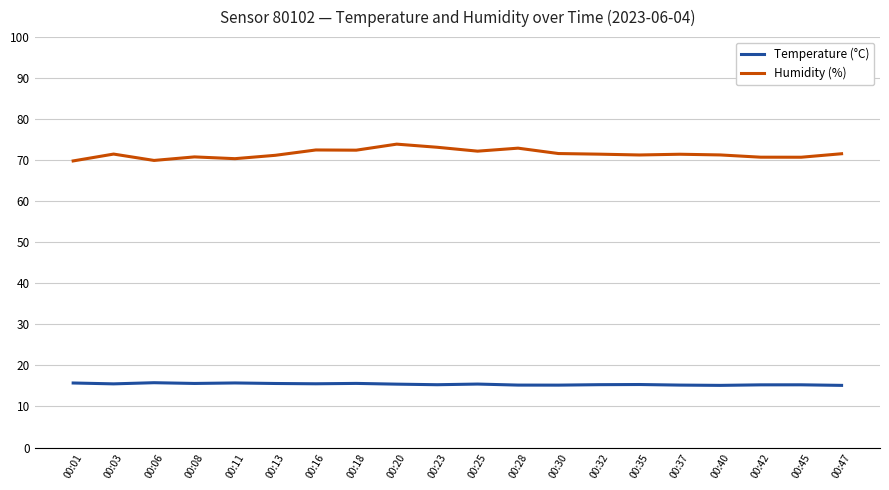

True or false: Temperature (°C) and Humidity (%) cross at least once.

False